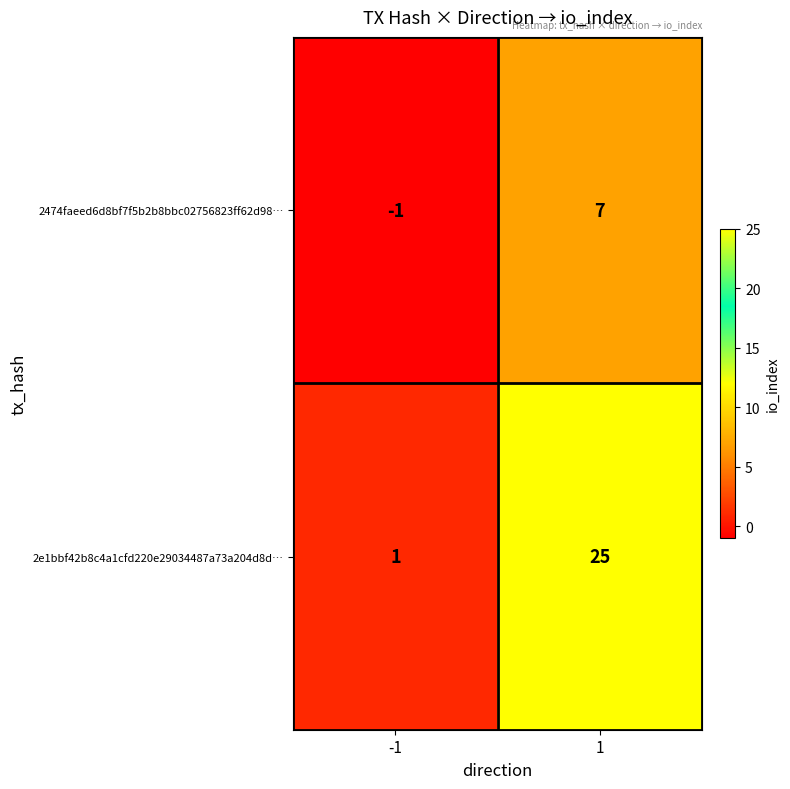

Read the 2e1bbf42b8c4a1cfd220e29034487a73a204d8d… value at 1.

25